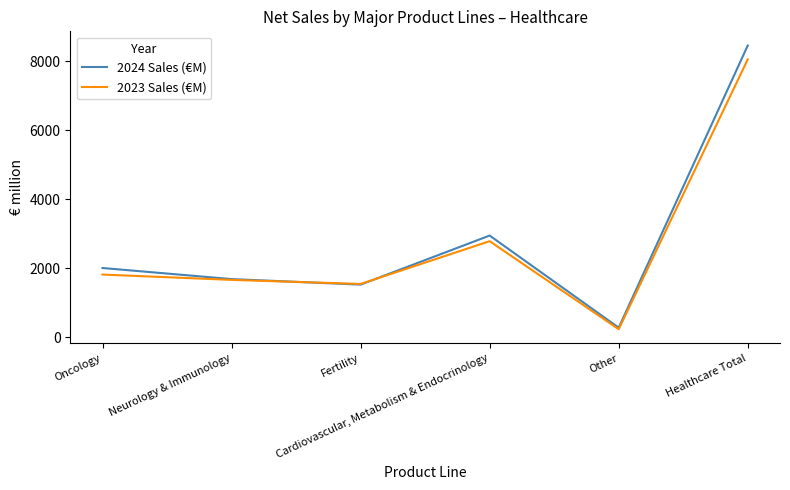

Which series has the largest total across all categories?

2024 Sales (€M)